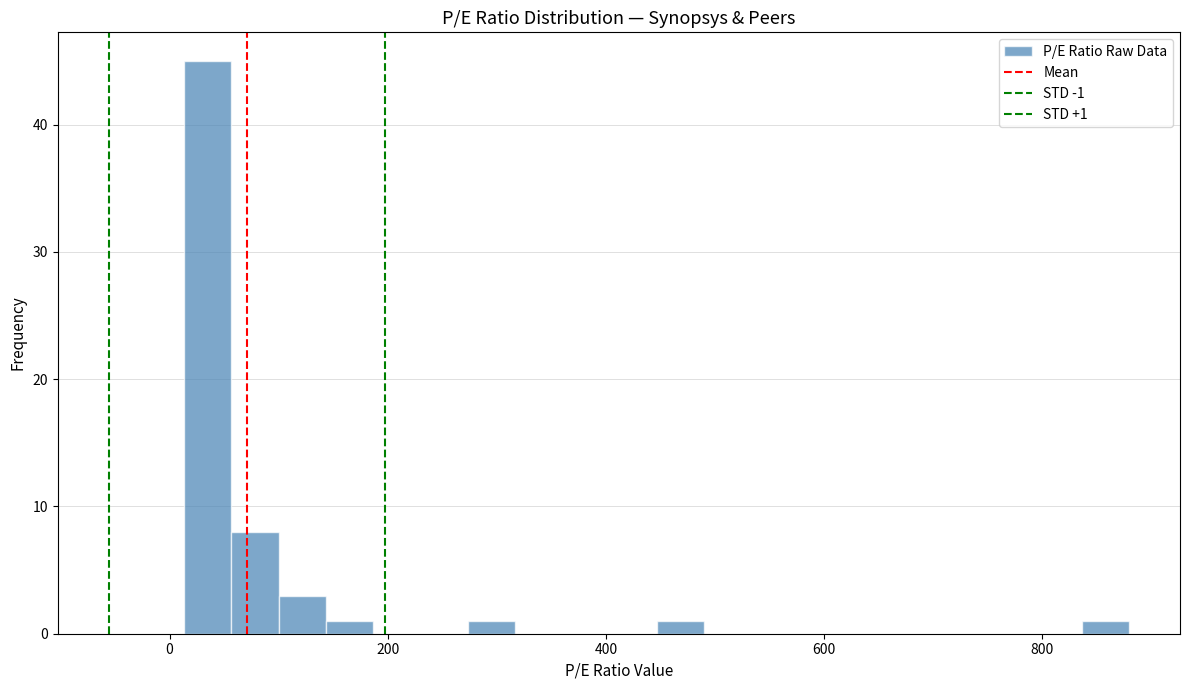

Around what value on the x-axis is the tallest bar? Give the approximate position of its centre, as read against the axis.

40